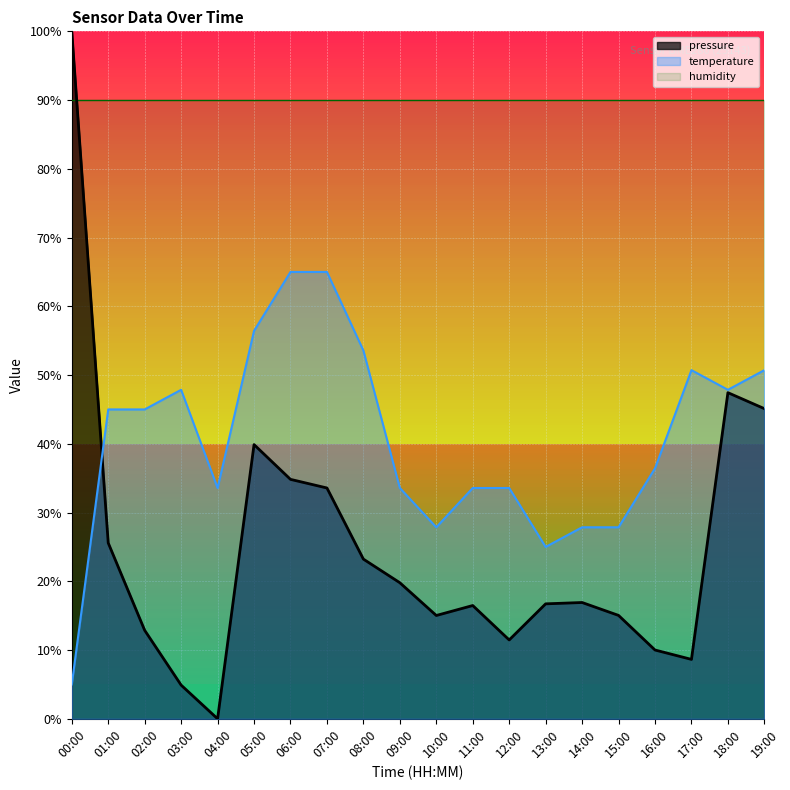

Rank the series by their maximum value, from lowest to highest.

temperature, humidity, pressure